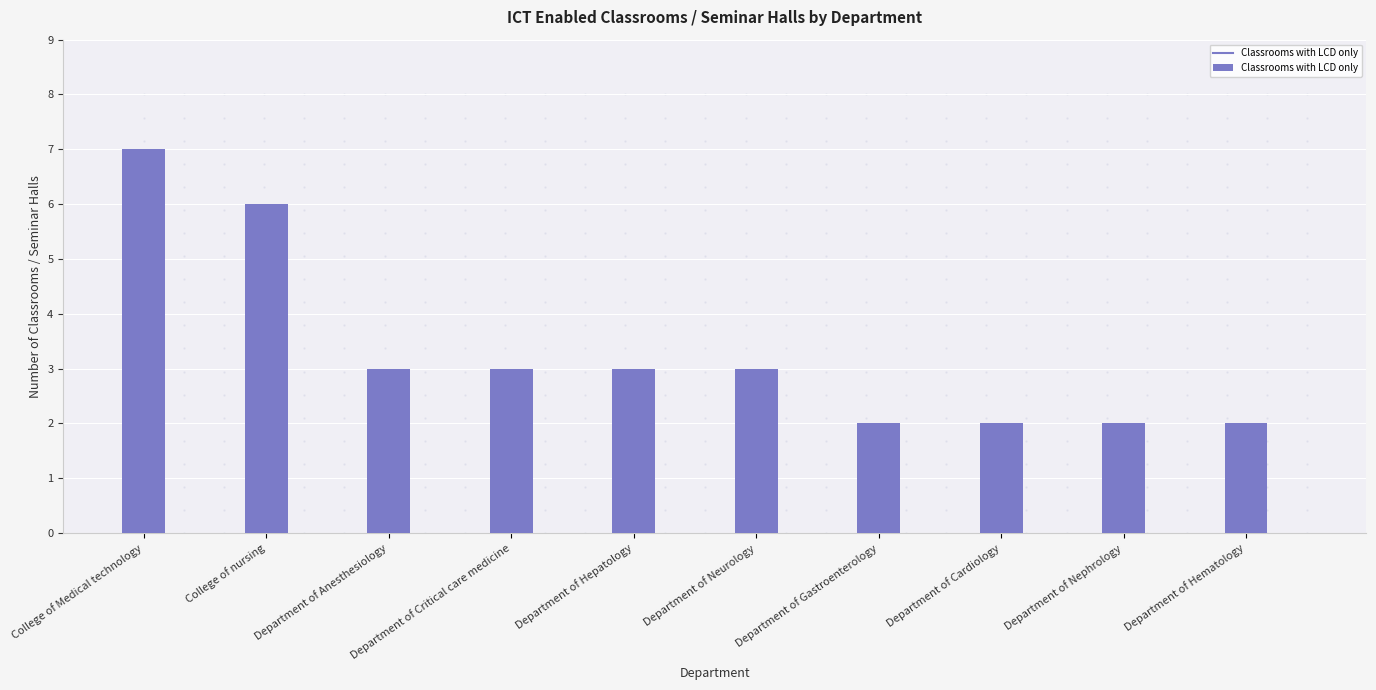

Reading left to right, transcribe all the data shown in this chart.

7	6	3	3	3	3	2	2	2	2